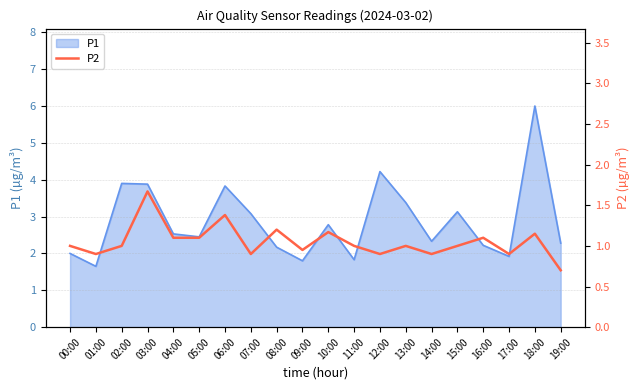

What is the smallest value displayed?

0.7